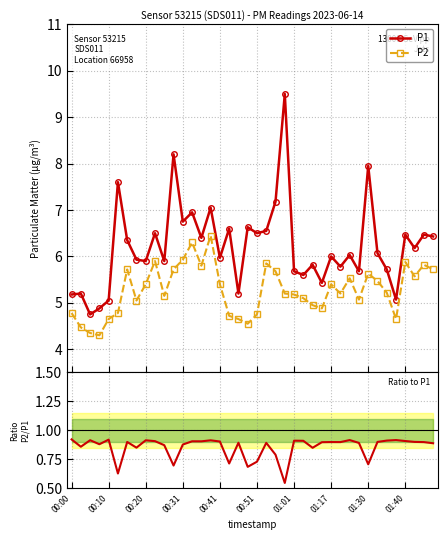

True or false: P2 has more than 0 points higher than both neighbors.

True